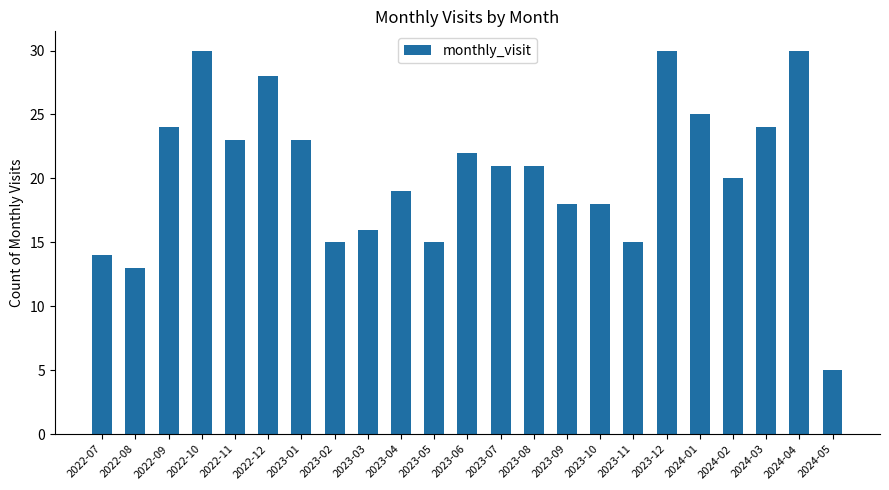

The chart shows a value of 15 at 2023-05. True or false?

True